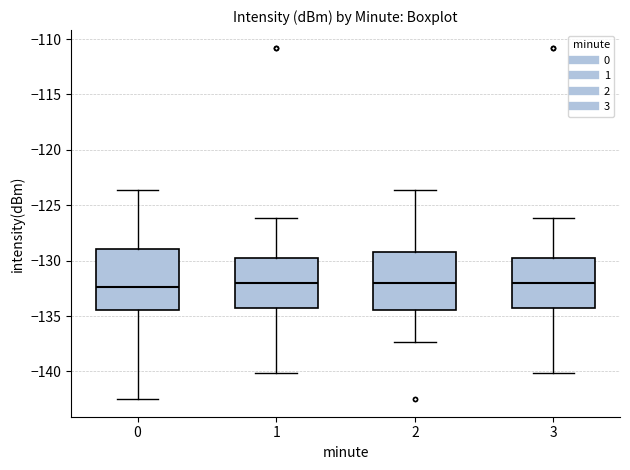

Reading left to right, read every box against the y-axis: the position of its median line, the range the box covers, and the ends of its whiskers. The values are not printed on the chart, so give them approximately, as read against the axis.

0: median -132.5, box -134.5 to -129.0, whiskers -142.5 to -123.5
1: median -132.0, box -134.0 to -129.5, whiskers -140.0 to -126.0
2: median -132.0, box -134.5 to -129.0, whiskers -137.5 to -123.5
3: median -132.0, box -134.0 to -129.5, whiskers -140.0 to -126.0